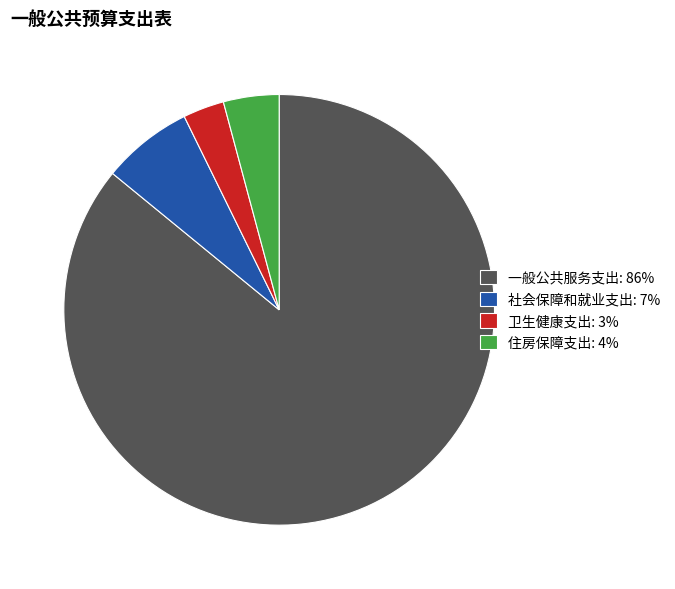

Combined, do 一般公共服务支出: 86% and 卫生健康支出: 3% account for over 50%?

Yes